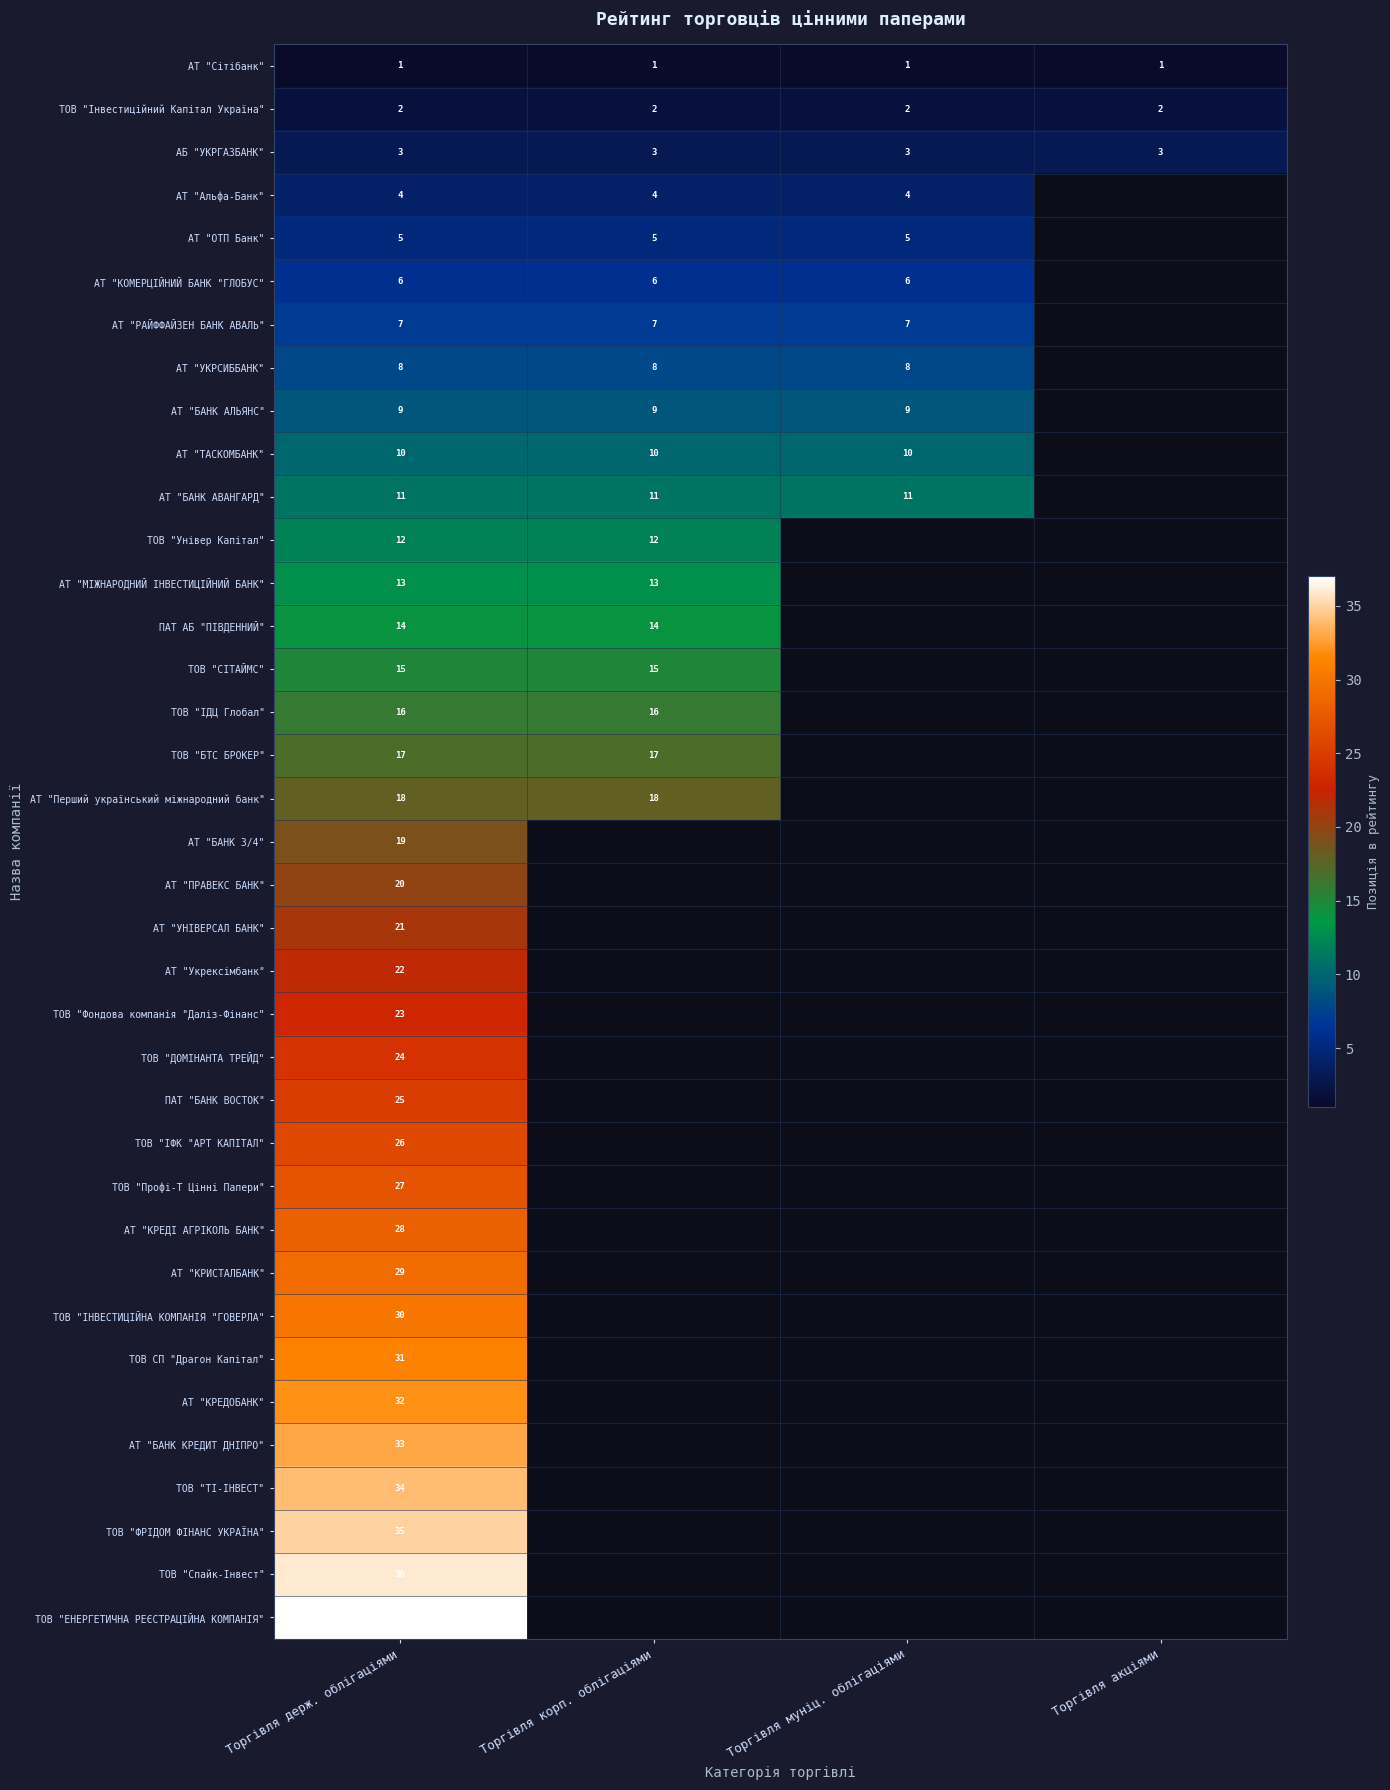

Is it true that АТ "РАЙФФАЙЗЕН БАНК АВАЛЬ" equals 5 at Торгівля корп. облігаціями?

False